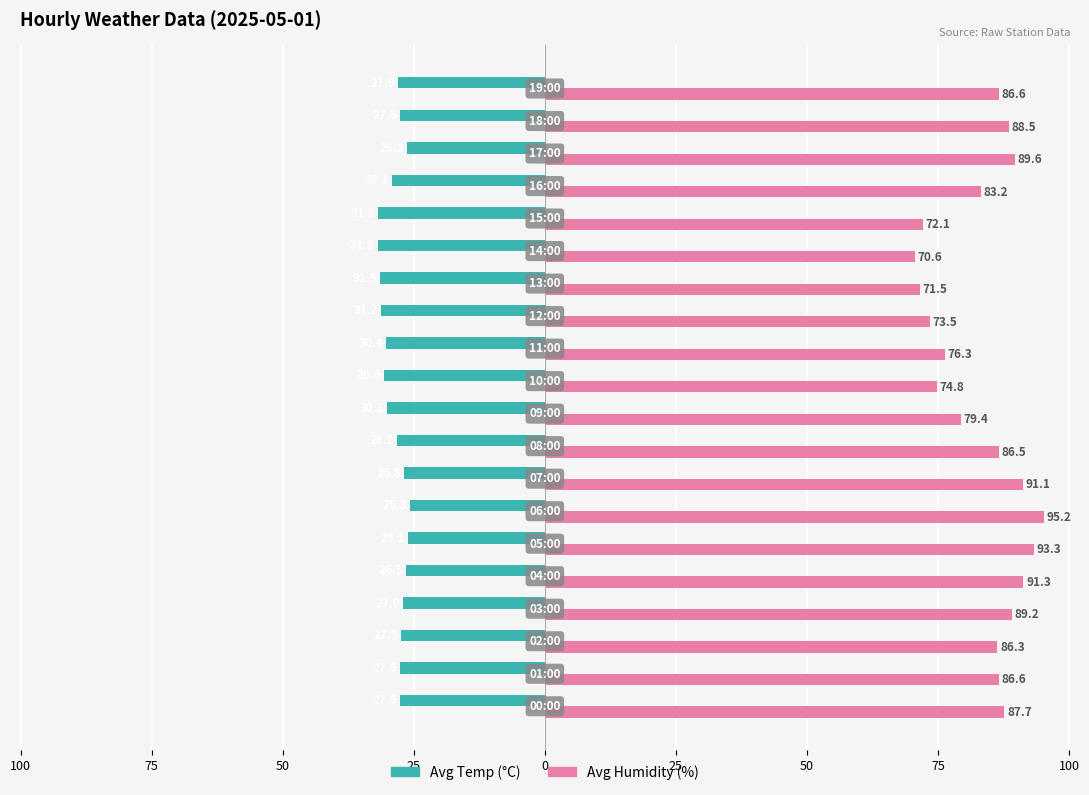

Reading left to right, transcribe all the data shown in this chart.

Avg Temp (°C): -27.6	-27.6	-27.5	-27.0	-26.5	-26.1	-25.8	-26.8	-28.2	-30.1	-30.6	-30.4	-31.2	-31.5	-31.9	-31.9	-29.1	-26.3	-27.6	-27.9
Avg Humidity (%): 87.7	86.6	86.3	89.2	91.3	93.3	95.2	91.1	86.5	79.4	74.8	76.3	73.5	71.5	70.6	72.1	83.2	89.6	88.5	86.6